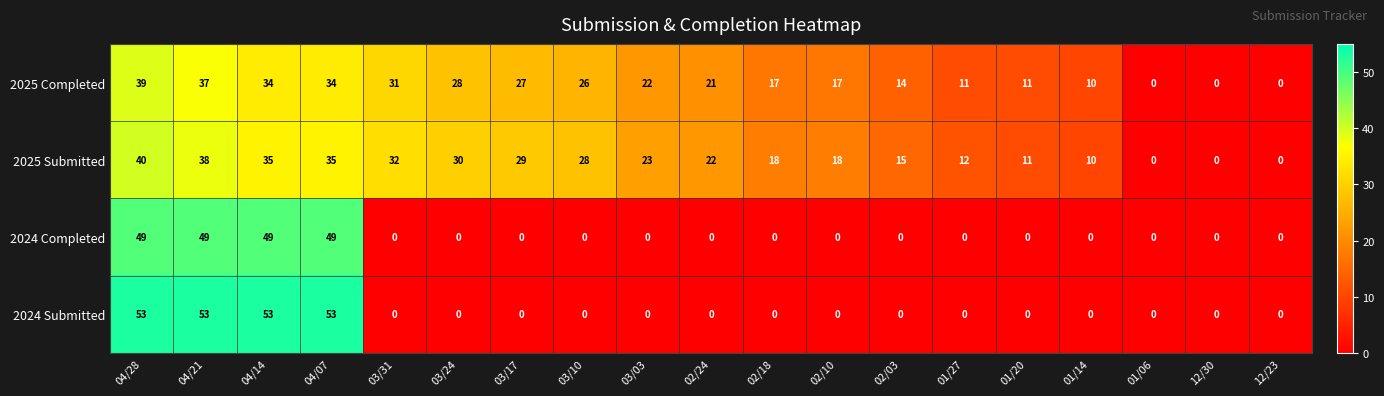

True or false: 2024 Submitted has a value of 0 at 02/24.

True